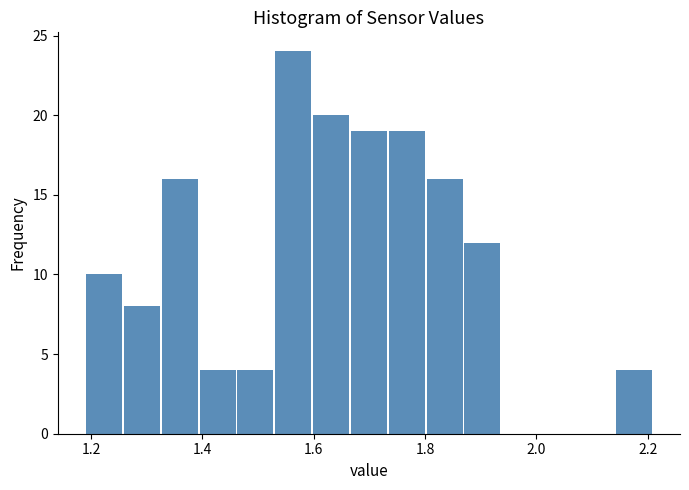

Read against the x-axis, roughly where is the centre of the tallest bar?

1.56